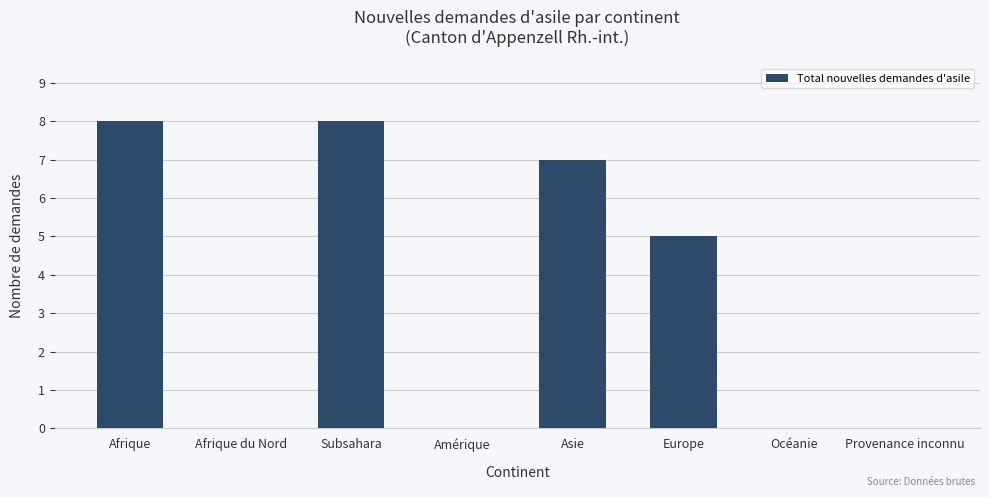

Reading right to left, extract all data points from this chart.

0	0	5	7	0	8	0	8